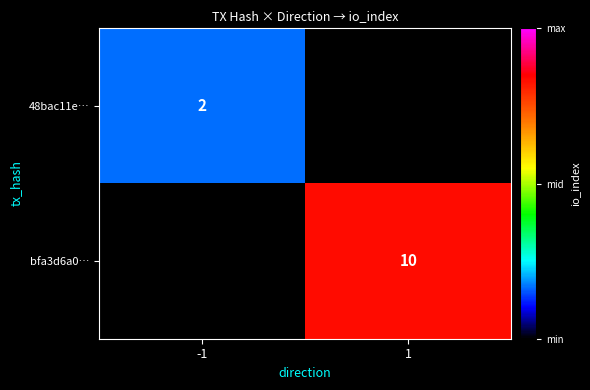

Which category has the highest value across all series?

1